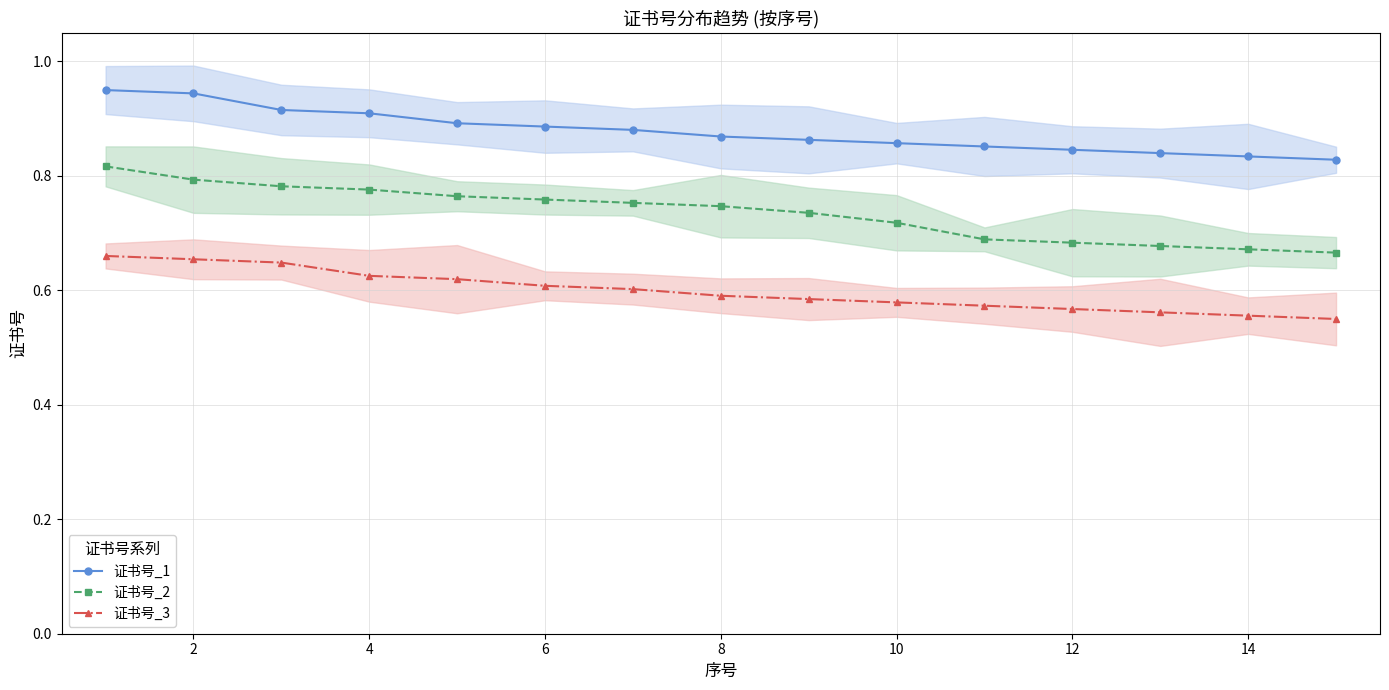

Which series has the largest total across all categories?

证书号_1